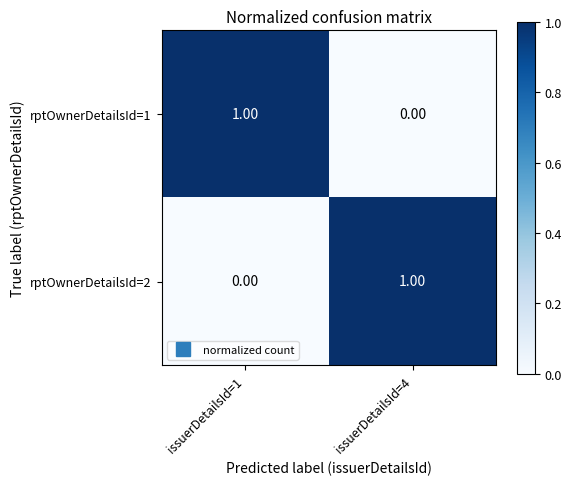

Rank the series at issuerDetailsId=4 from highest to lowest value.

rptOwnerDetailsId=2, rptOwnerDetailsId=1